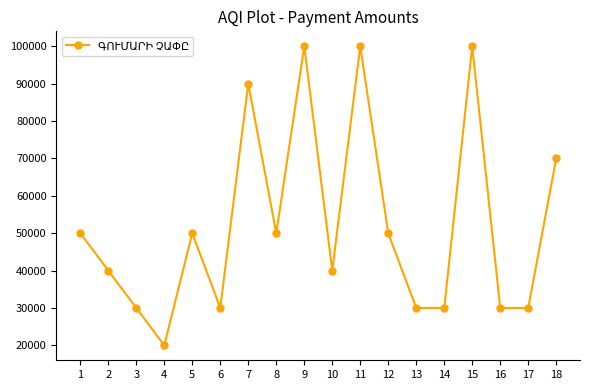

What is the value of the 13th point from the left?

30000